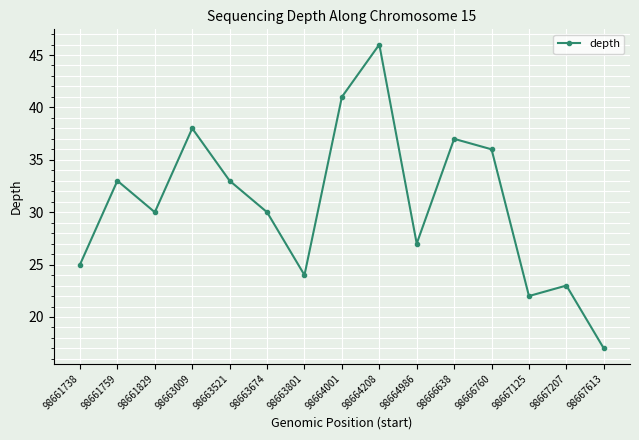

What is the difference between the values at 98664986 and 98663674?

3